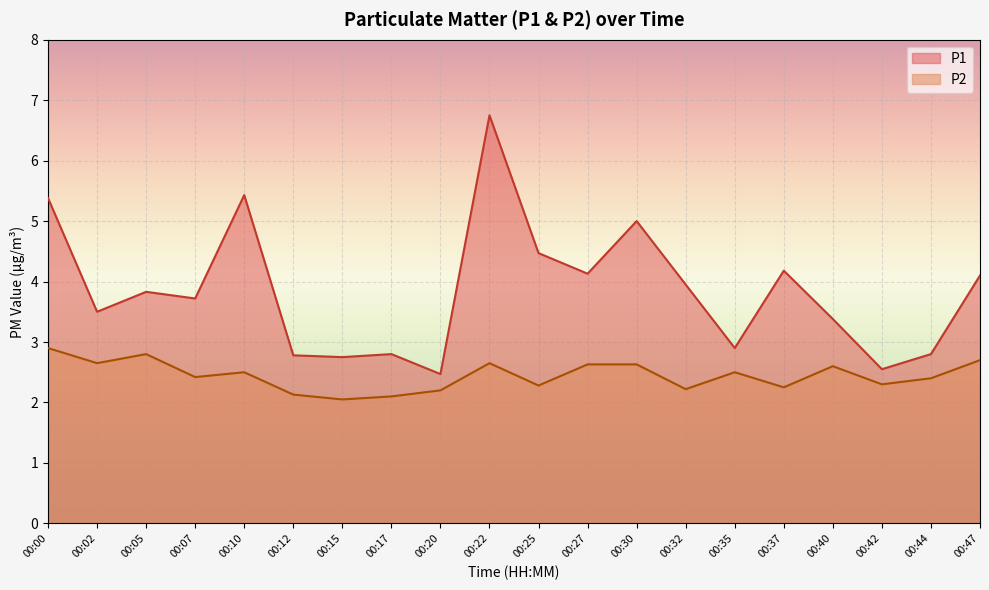

Which category has the highest value across all series?

00:22